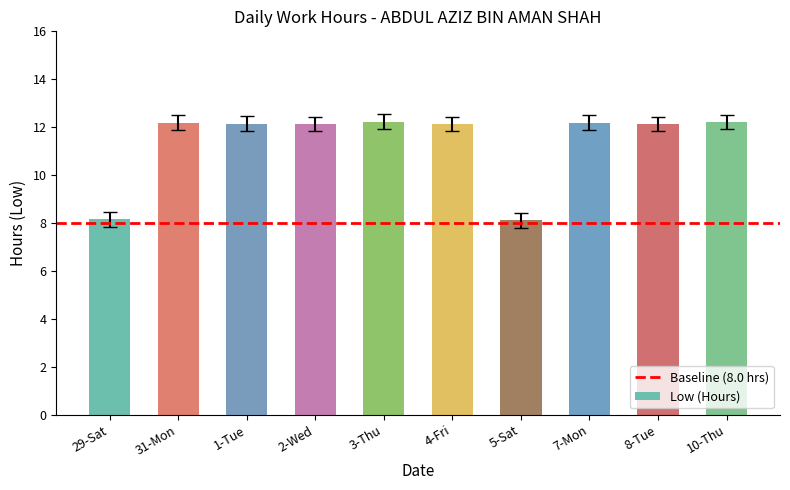

What is the label of the 10th bar from the right?

29-Sat